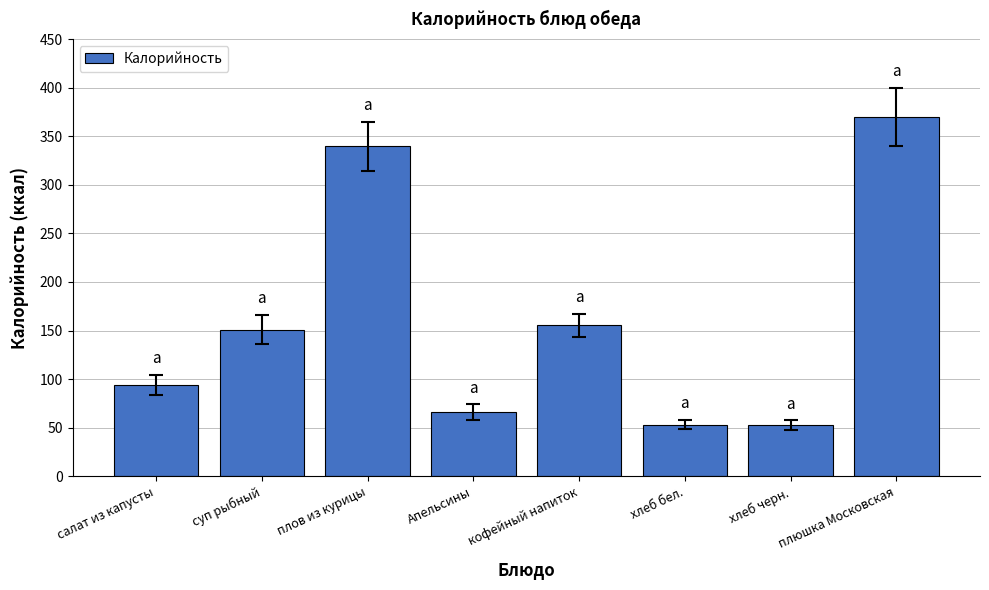

What is the greatest value displayed?

370.0